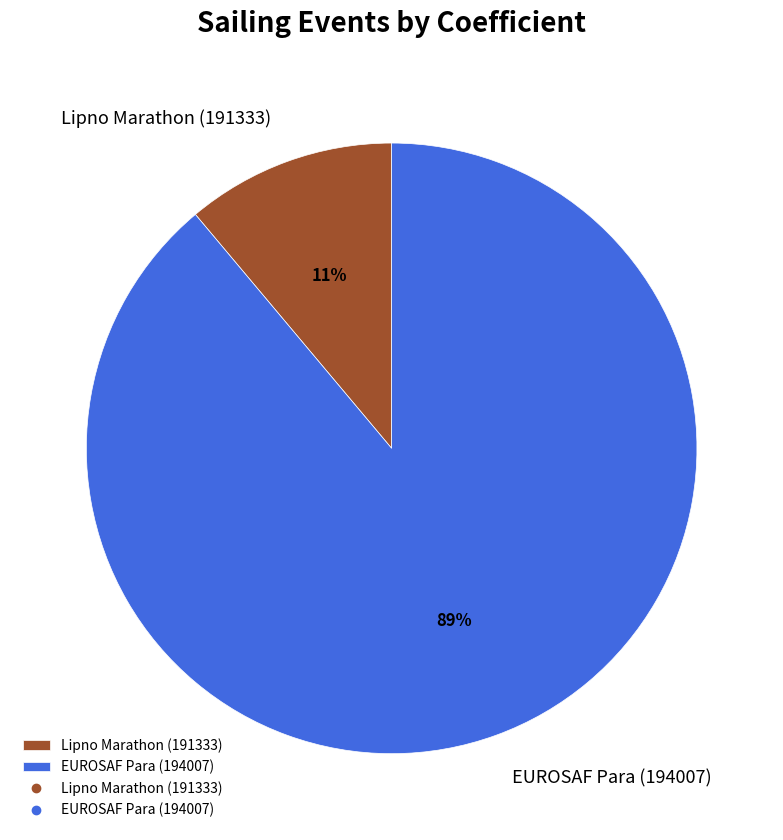

Which slice is the smallest?

Lipno Marathon (191333)